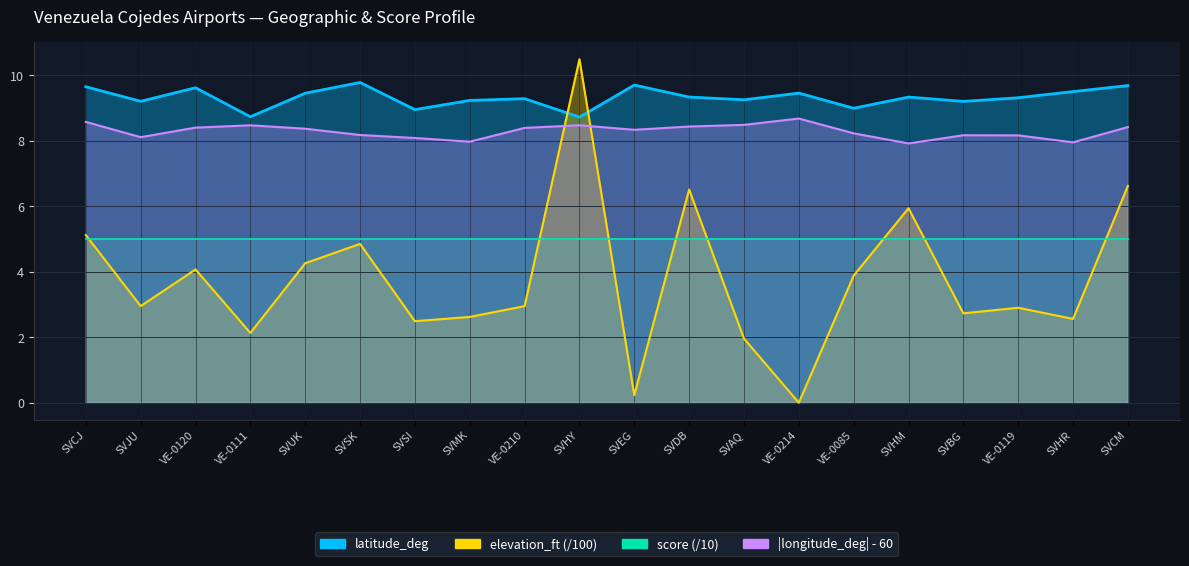

After their last crossing, which series has the higher values: longitude_deg or elevation_ft?

longitude_deg